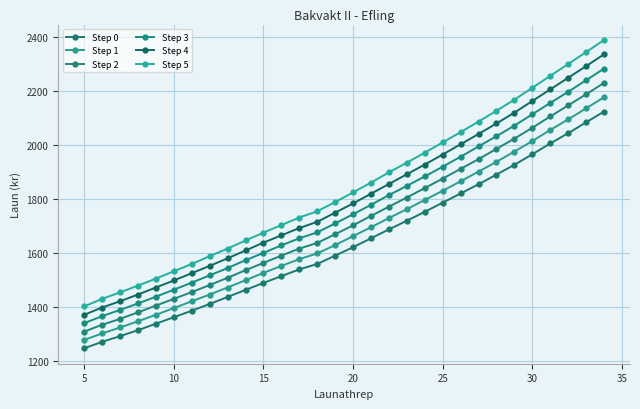

What is the value of the Step 1 point at the 6th from the left?

1396